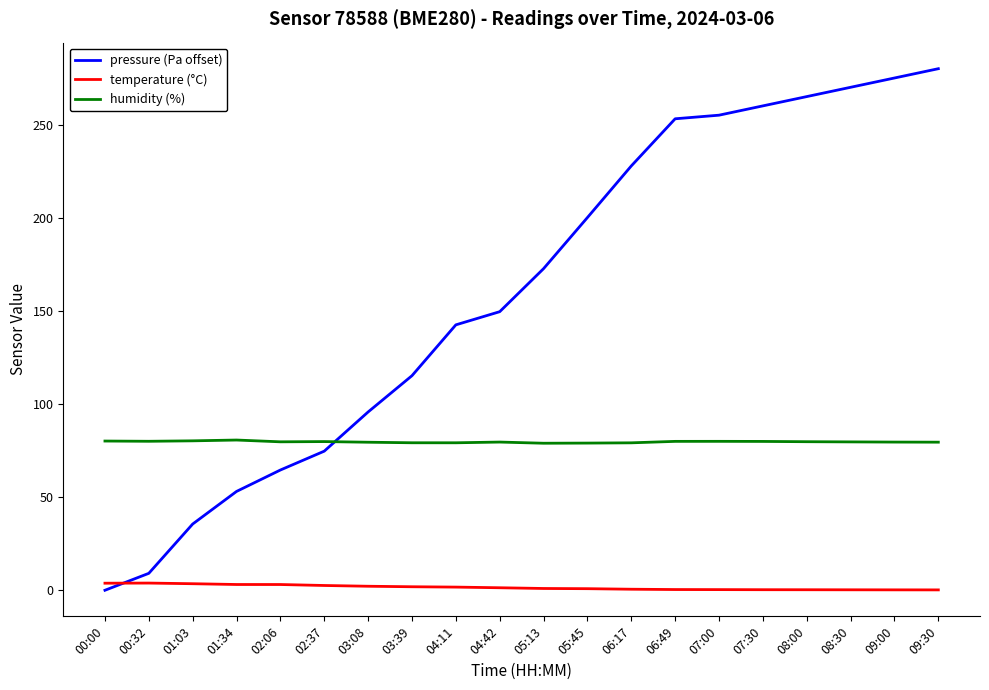

Where does the temperature (°C) series first go above 1?

00:00